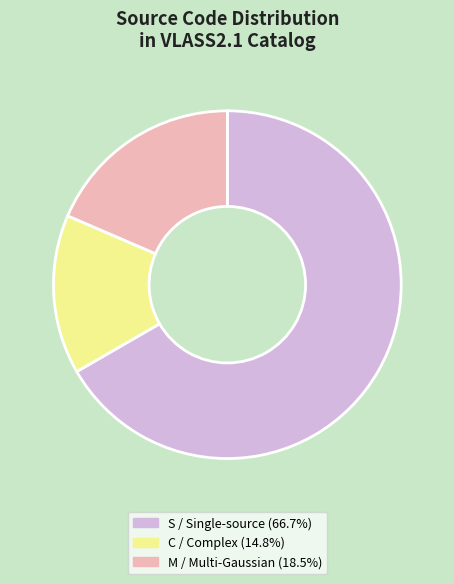

Is there a majority slice in this chart?

Yes